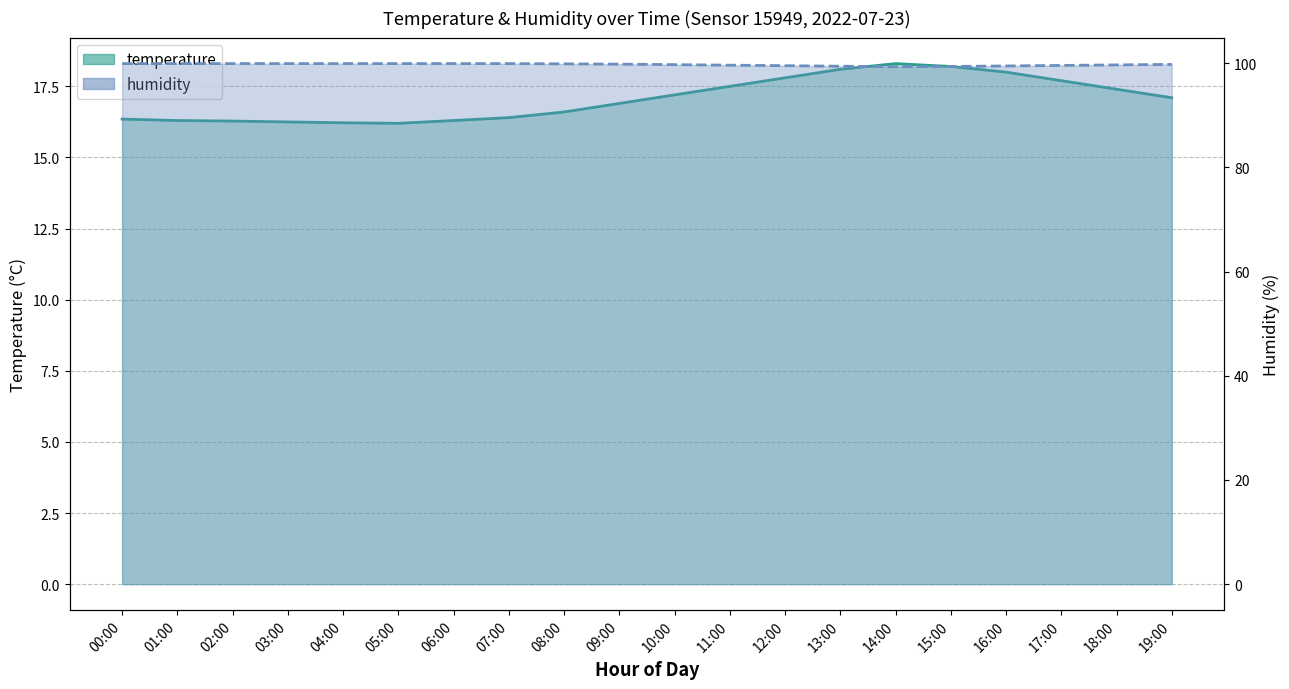

List the series in order of their peak value, lowest first.

temperature_line, humidity_line